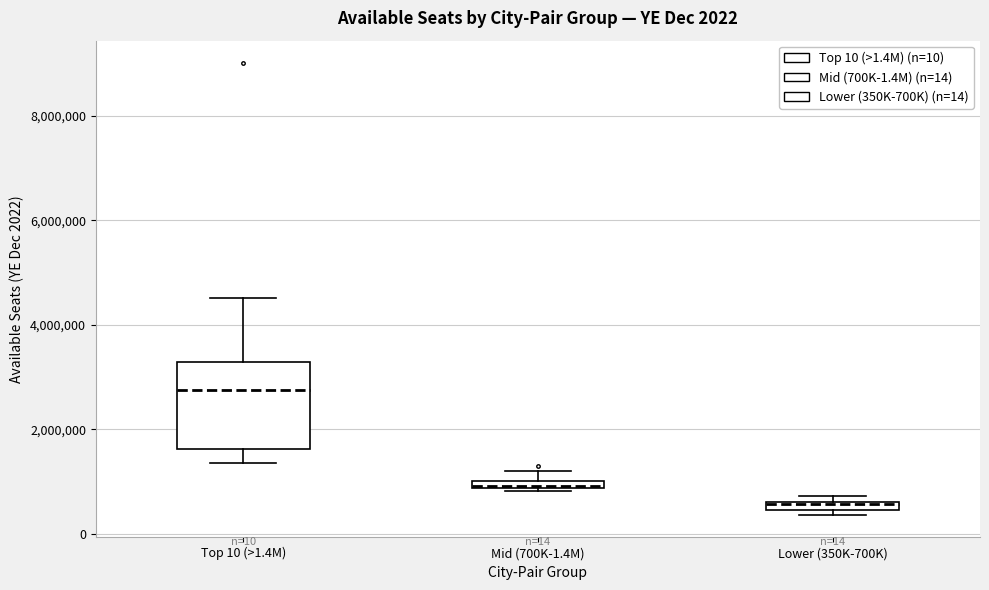

Which box has the lowest median line?

Lower (350K-700K)